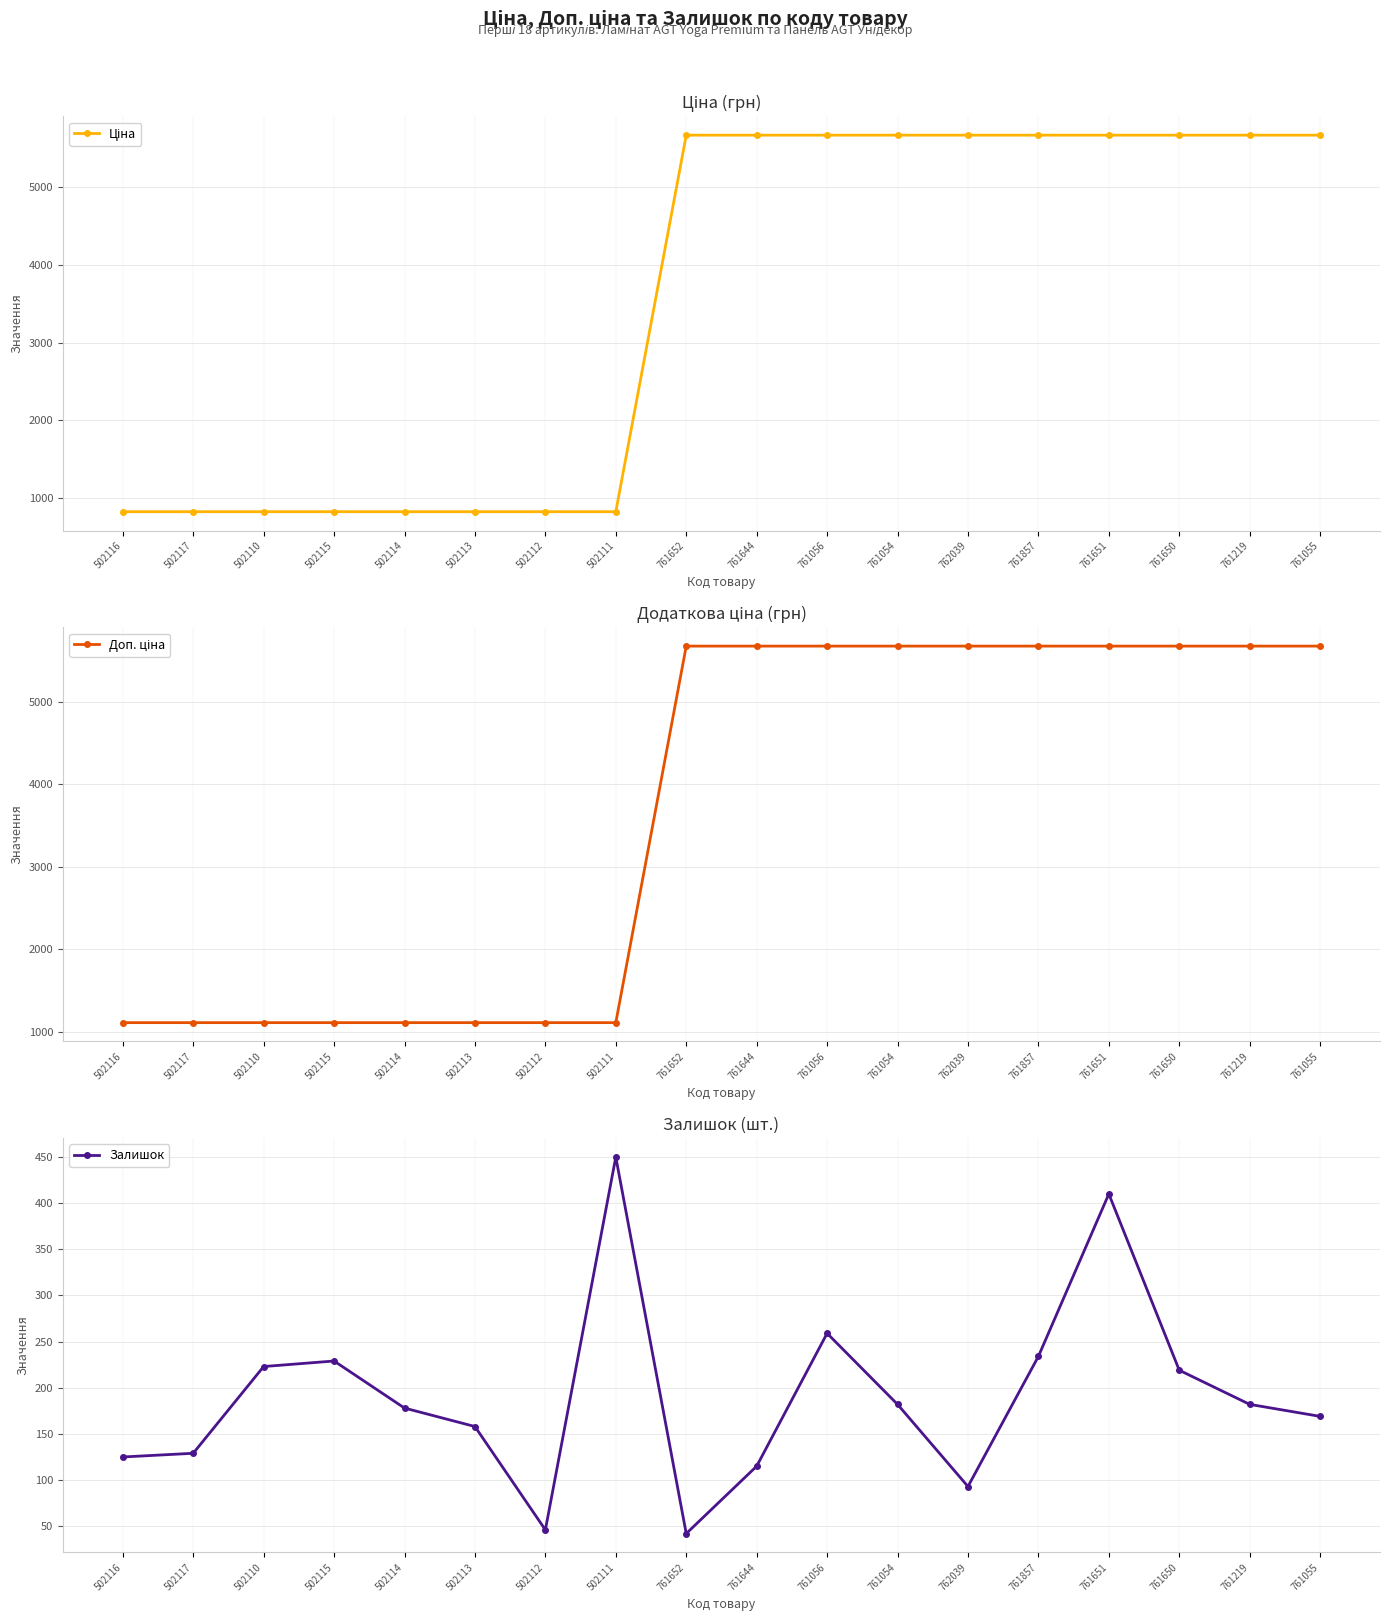

Where does the Залишок series first go above 182?

502110